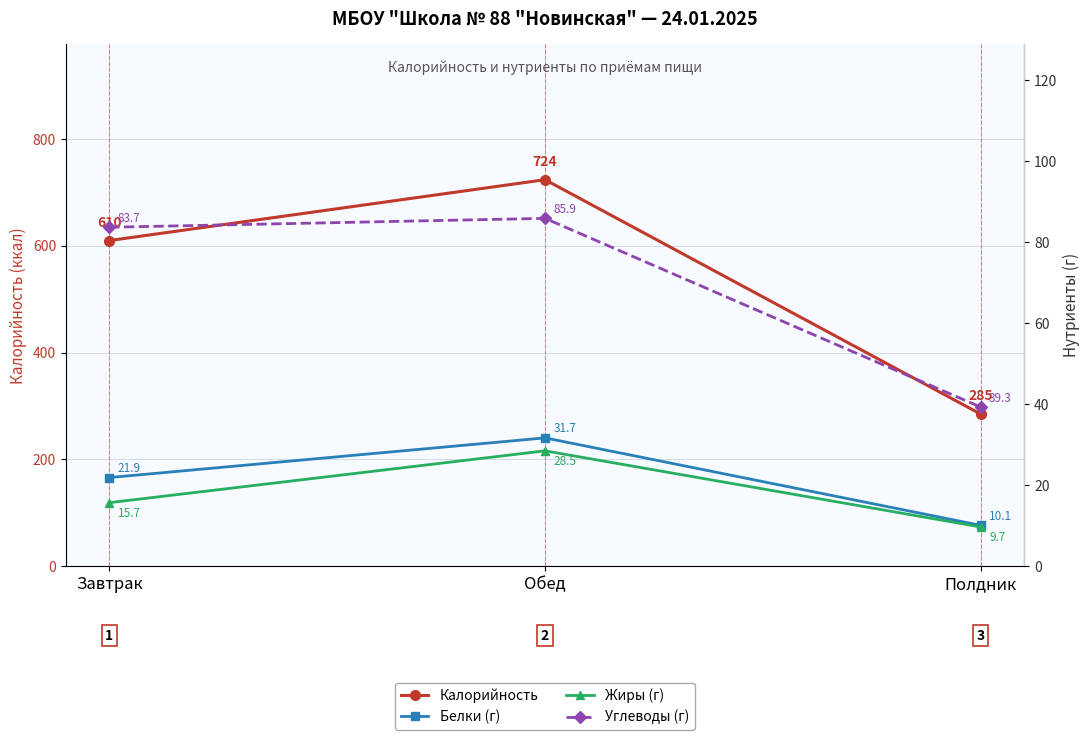

Reading left to right, list all the values displayed in this chart.

Калорийность: Завтрак=610.0	Обед=724.0	Полдник=285.0
Белки (г): Завтрак=21.9	Обед=31.7	Полдник=10.1
Жиры (г): Завтрак=15.7	Обед=28.5	Полдник=9.7
Углеводы (г): Завтрак=83.7	Обед=85.9	Полдник=39.3